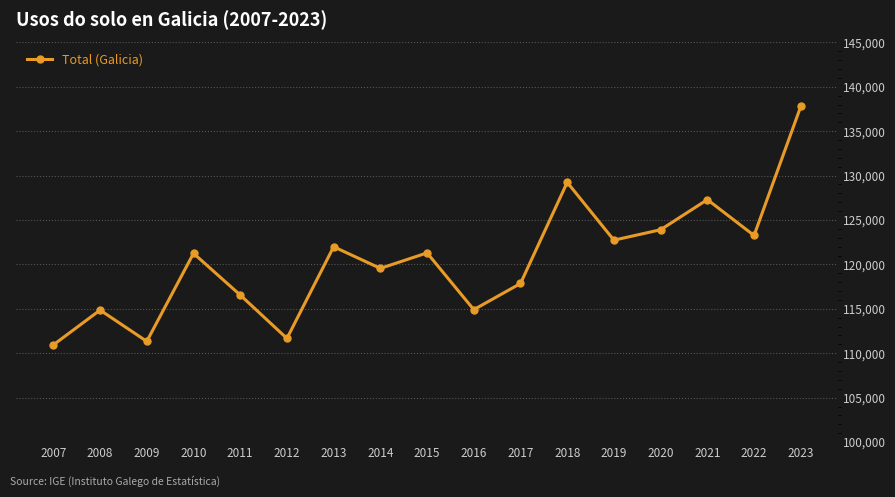

What is the difference between the second highest and minimum values?

18300